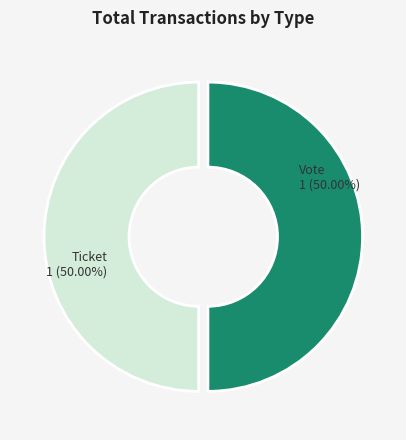

What is the ratio of the value at Ticket to the value at Vote?

1.0